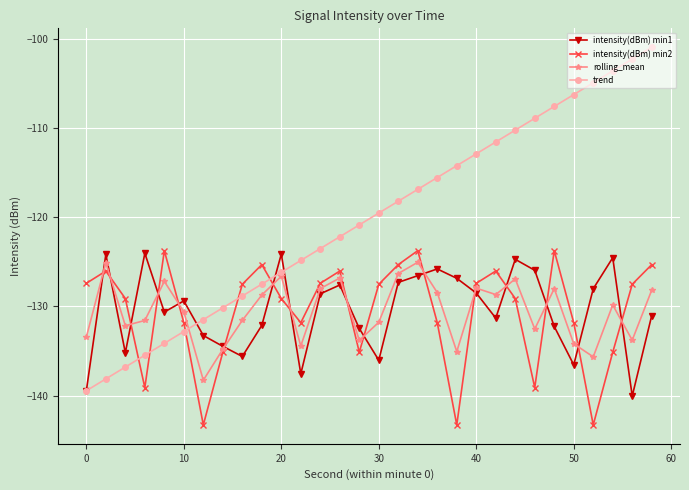

True or false: intensity(dBm) min2 and intensity(dBm) min1 intersect in this chart.

True